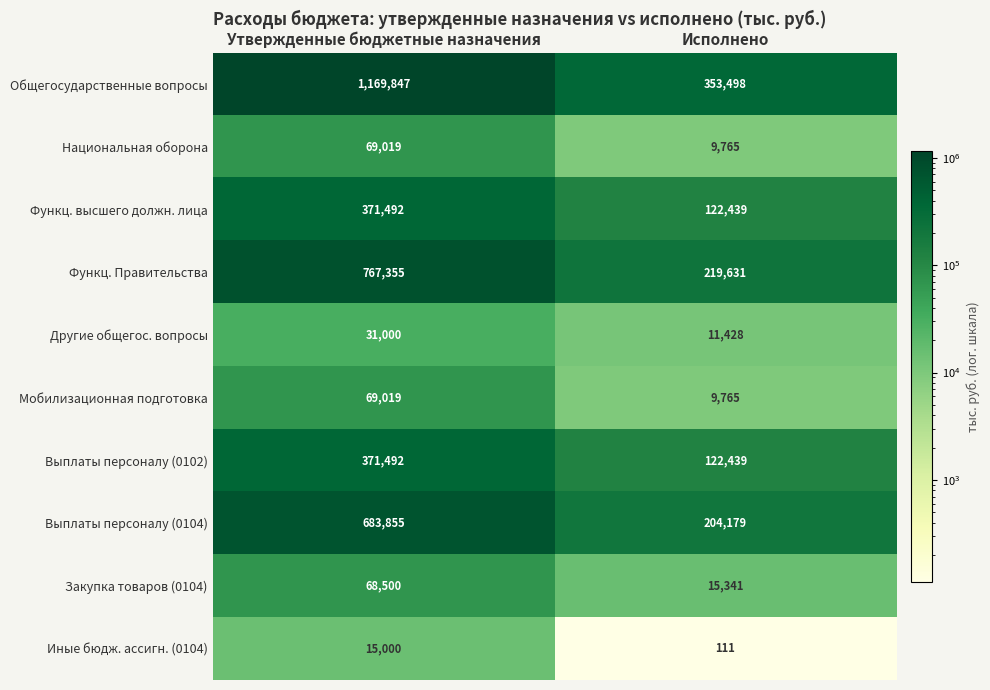

What is the difference between the Другие общегос. вопросы values at Исполнено and Утвержденные бюджетные назначения?

19572